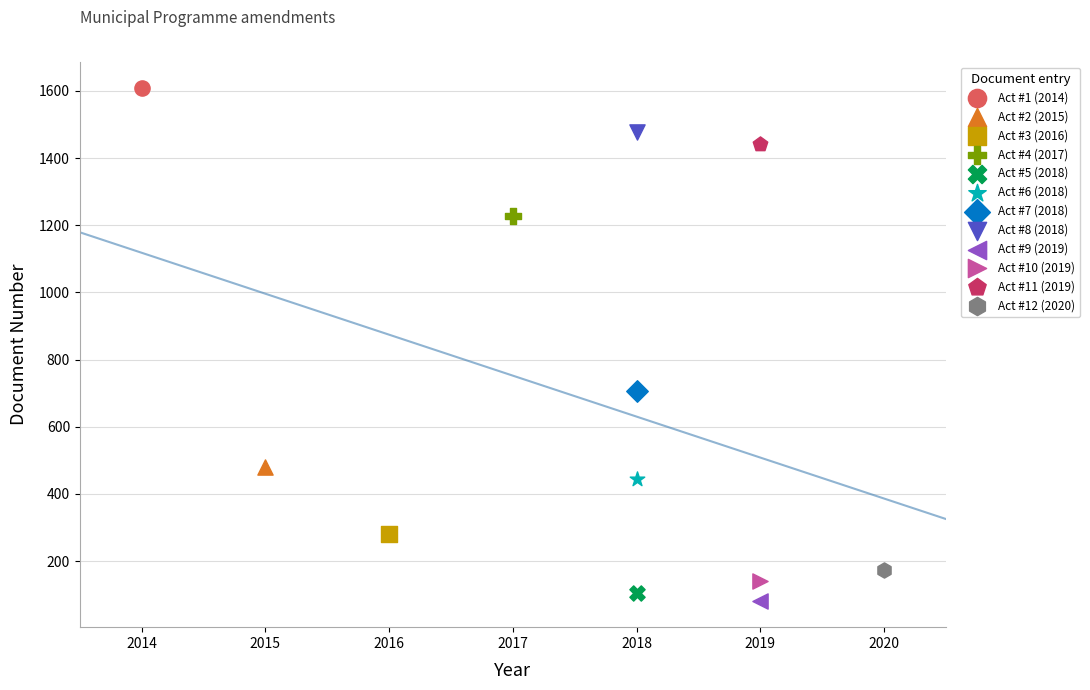

What are all the series names shown in the legend?

Act #1 (2014), Act #2 (2015), Act #3 (2016), Act #4 (2017), Act #5 (2018), Act #6 (2018), Act #7 (2018), Act #8 (2018), Act #9 (2019), Act #10 (2019), Act #11 (2019), Act #12 (2020)